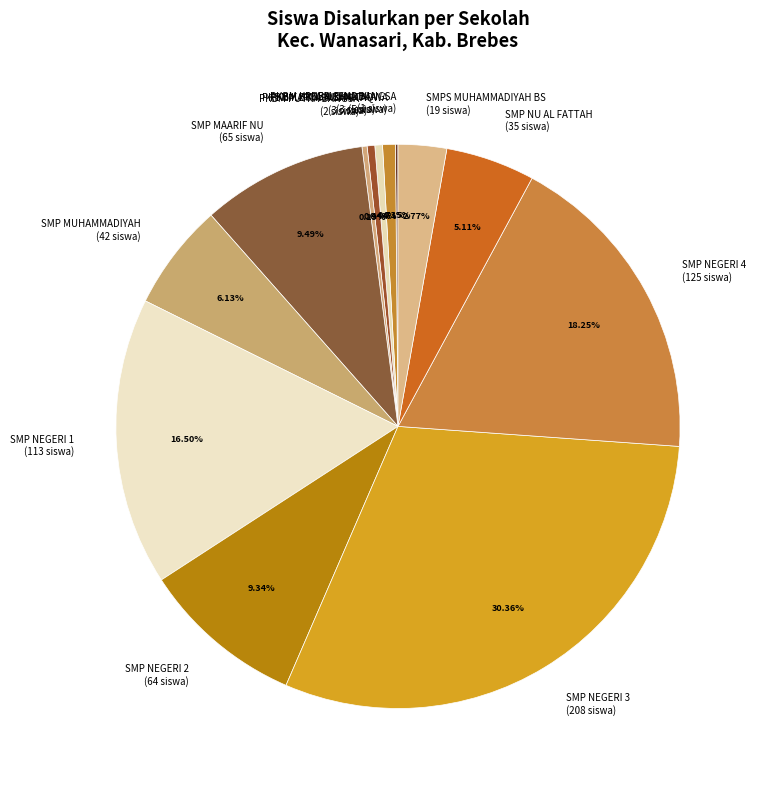

Does any single category account for the majority?

No